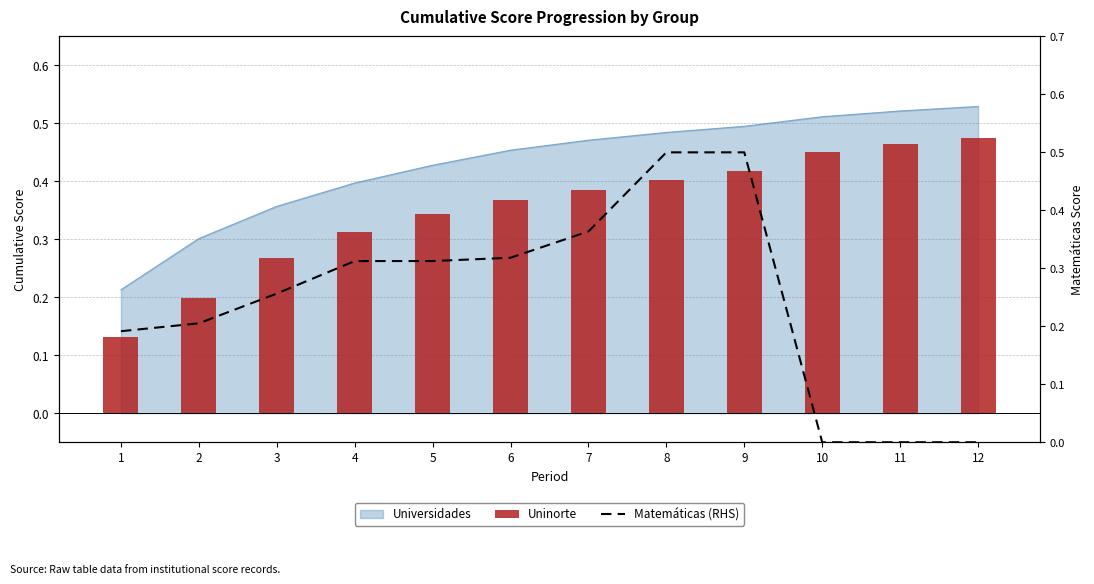

How many groups of bars are there?

12